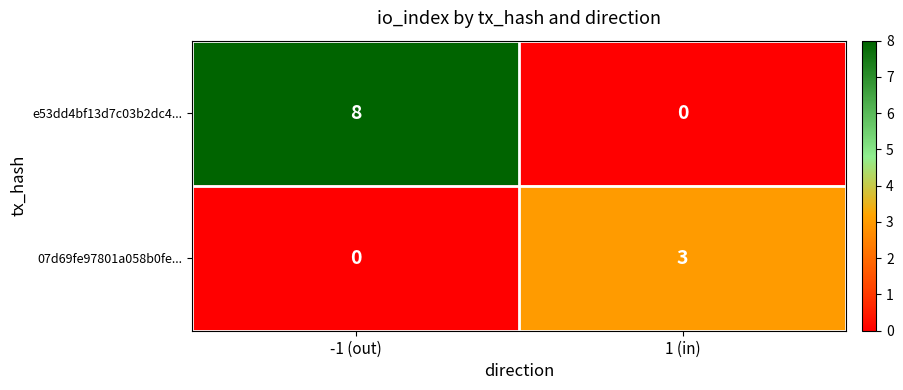

The value of e53dd4bf13d7c03b2dc4... at -1 (out) is 3. True or false?

False